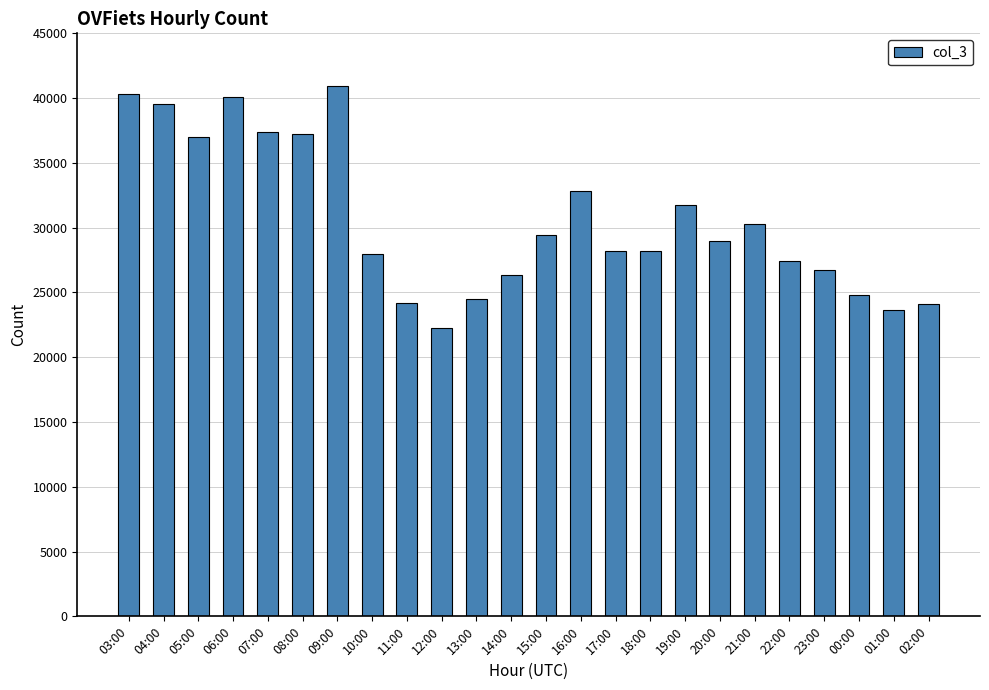

Approximately how many times larger is the value at 00:00 compared to 03:00?

0.6